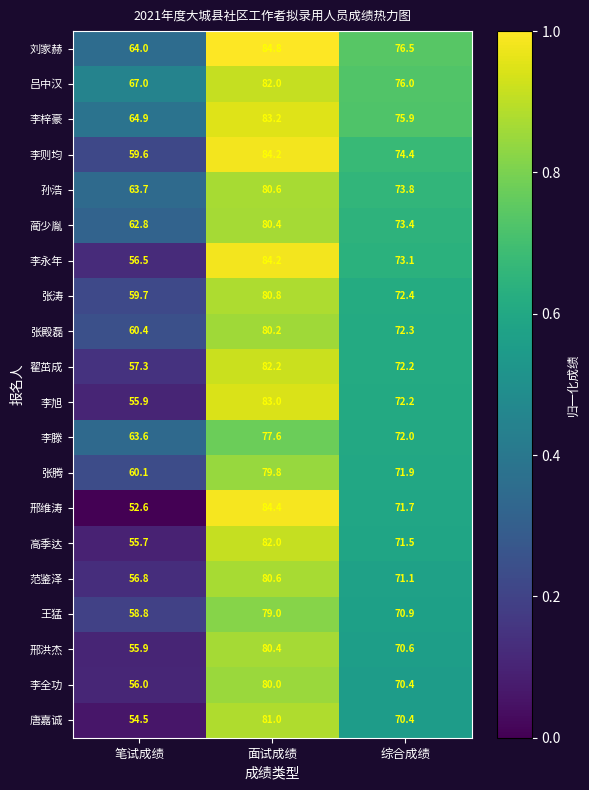

Which series has the largest total across all categories?

刘家赫